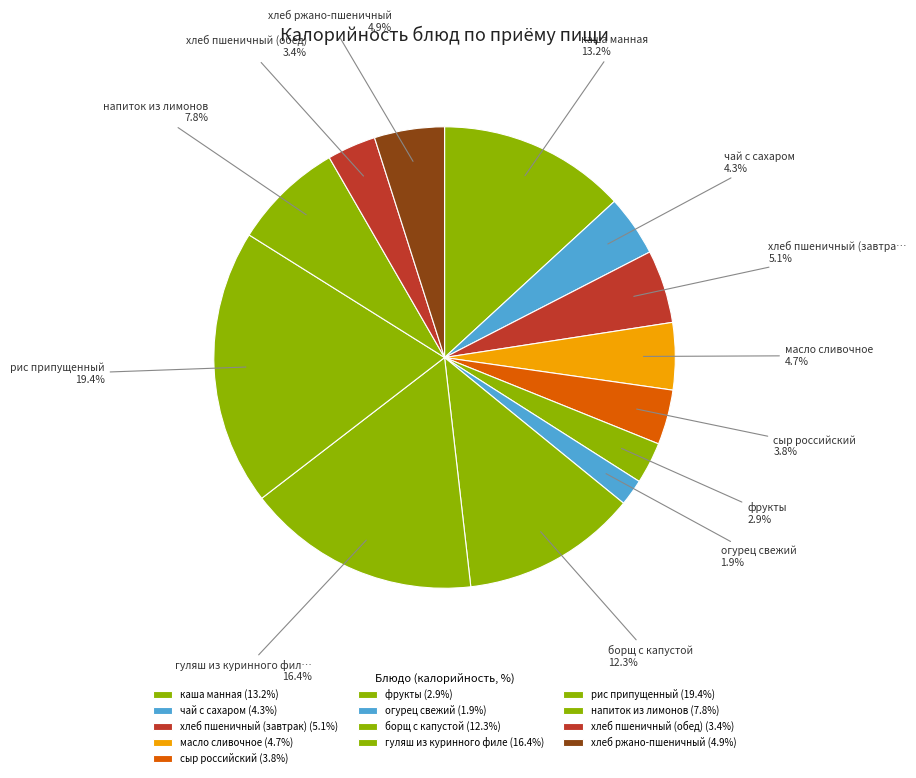

Rank the categories by value from lowest to highest.

огурец свежий, фрукты, хлеб пшеничный (обед), сыр российский, чай с сахаром, масло сливочное, хлеб ржано-пшеничный, хлеб пшеничный (завтрак), напиток из лимонов, борщ с капустой, каша манная, гуляш из куринного филе, рис припущенный